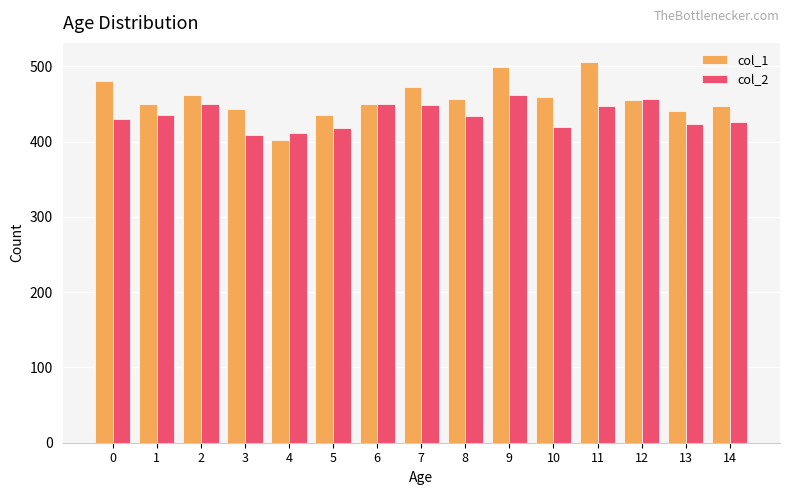

What are all the series names shown in the legend?

col_1, col_2